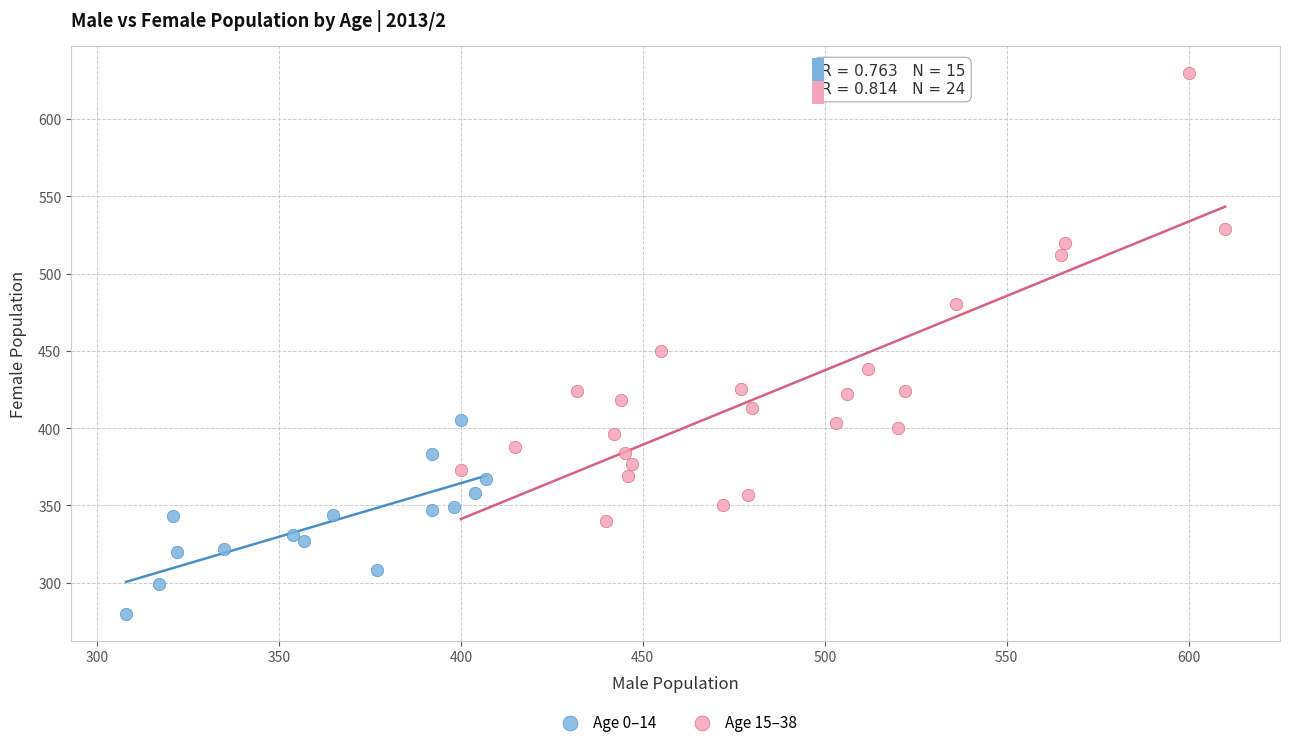

What are all the series names shown in the legend?

Age 0–14, Age 15–38